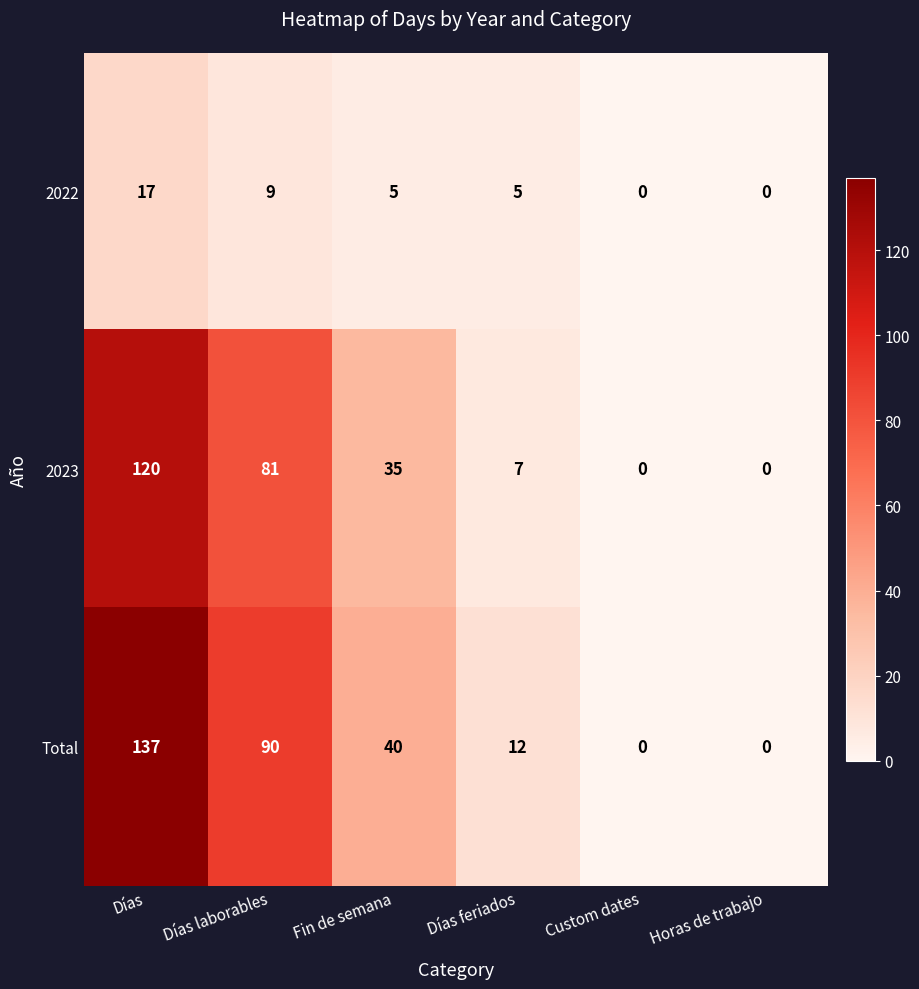

Which series has the largest total across all categories?

Total